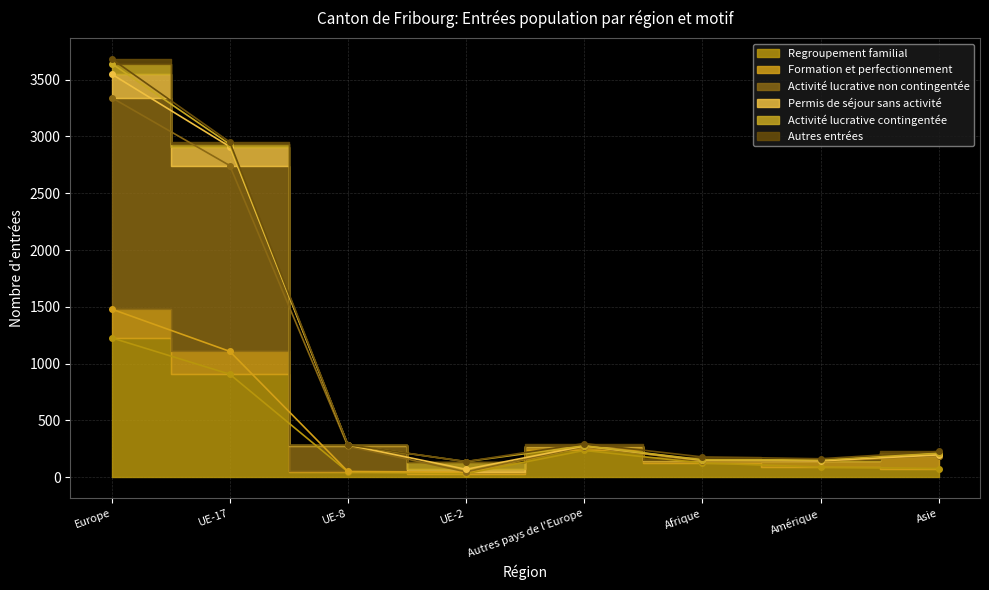

True or false: Activité lucrative non contingentée and Regroupement familial cross at least once.

False